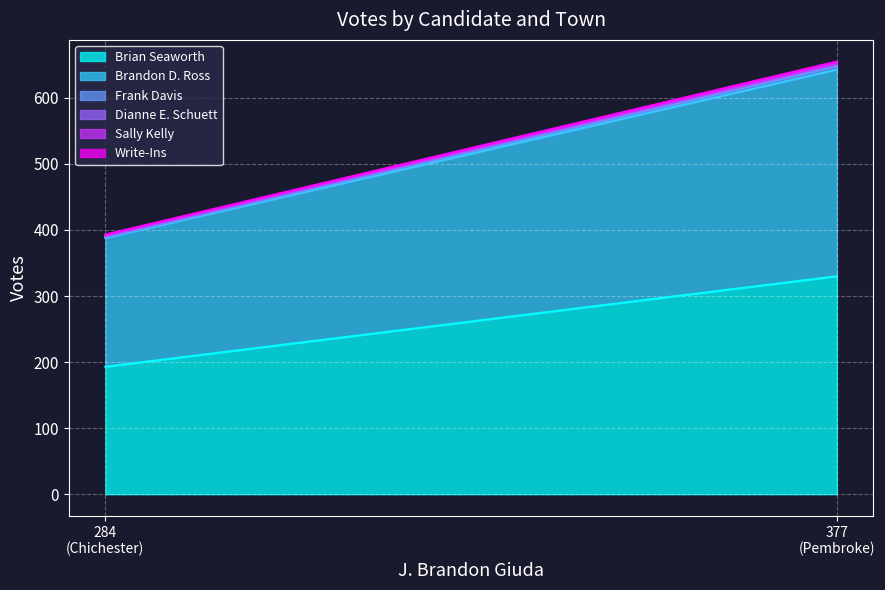

Which series has the largest total across all categories?

Brian Seaworth